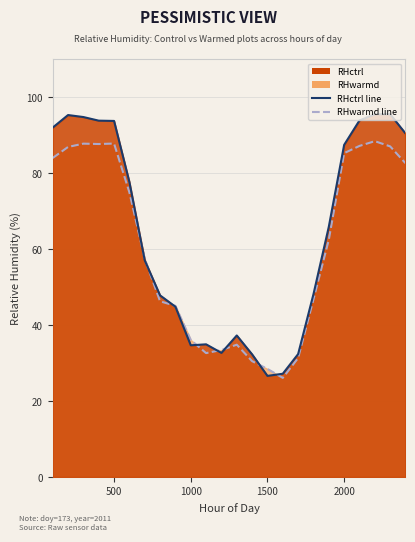

What is the smallest value displayed?

26.1